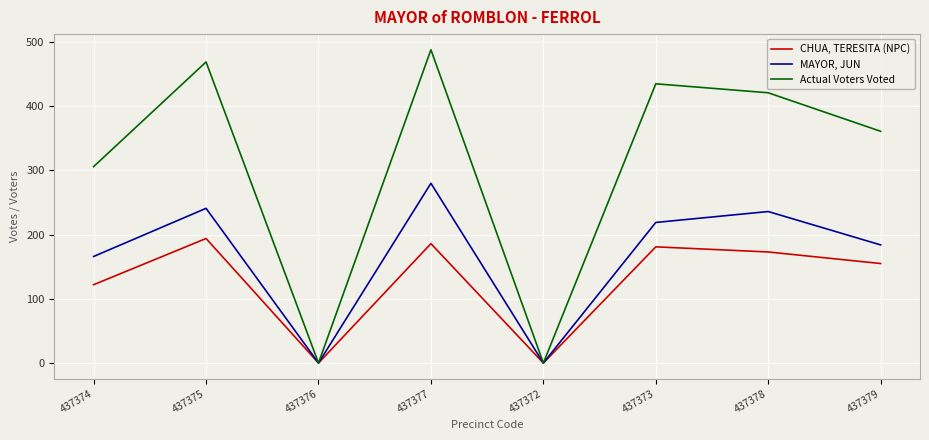

Reading left to right, what are all the values shown in this chart?

CHUA, TERESITA (NPC): 122	194	0	186	0	181	173	155
MAYOR, JUN: 166	241	0	280	0	219	236	184
Actual Voters Voted: 306	469	0	488	0	435	421	361